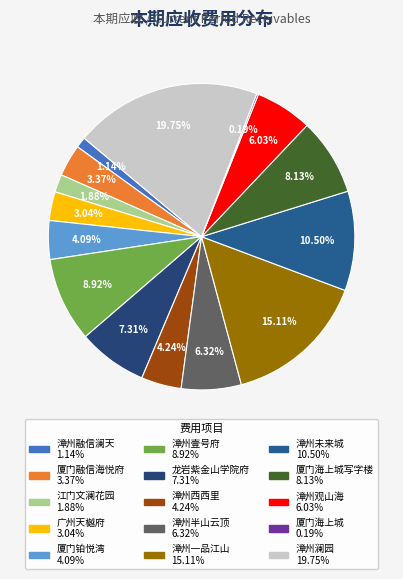

Which category has the smallest portion of the pie?

厦门海上城